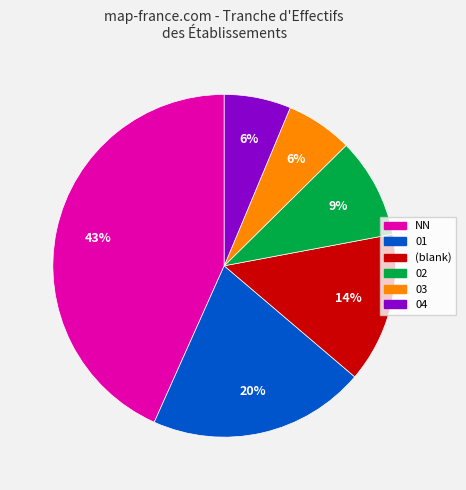

Is there a majority slice in this chart?

No